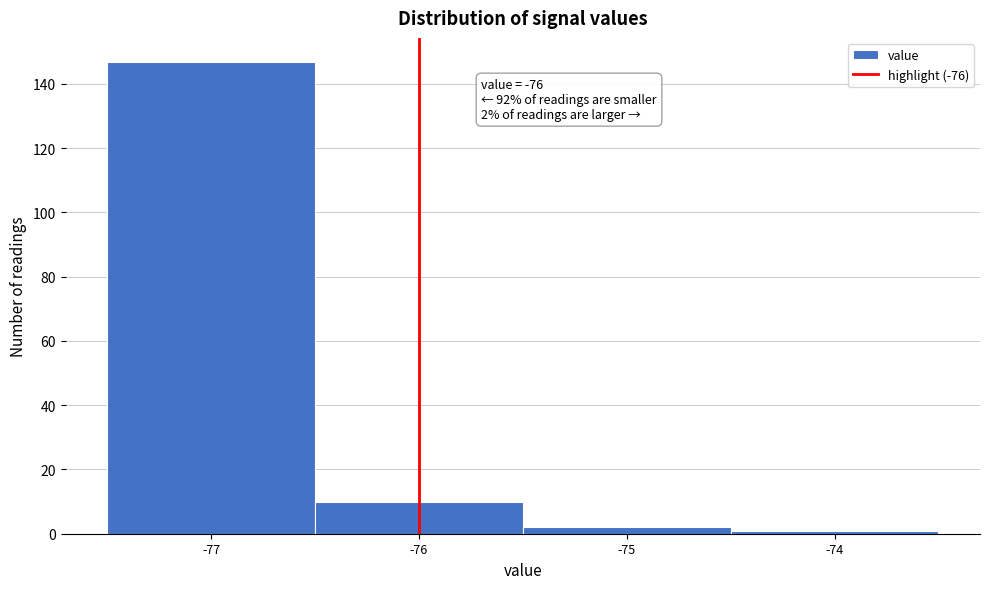

Which range on the x-axis has the tallest bar?

-77.5 to -76.5